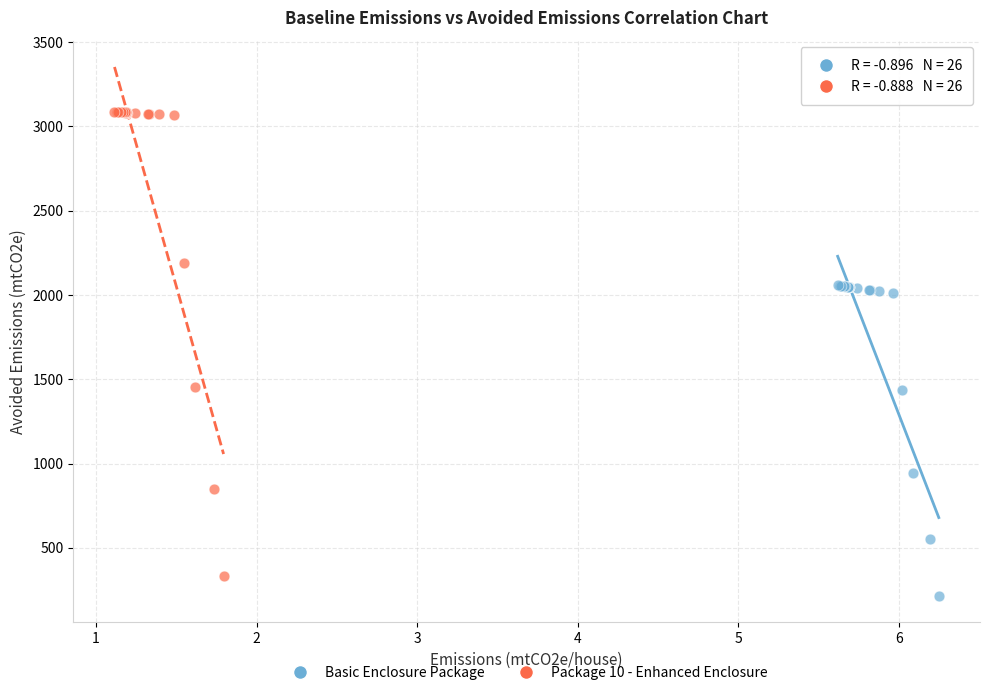

Which series contains the highest Y value?

Package 10 - Enhanced Enclosure